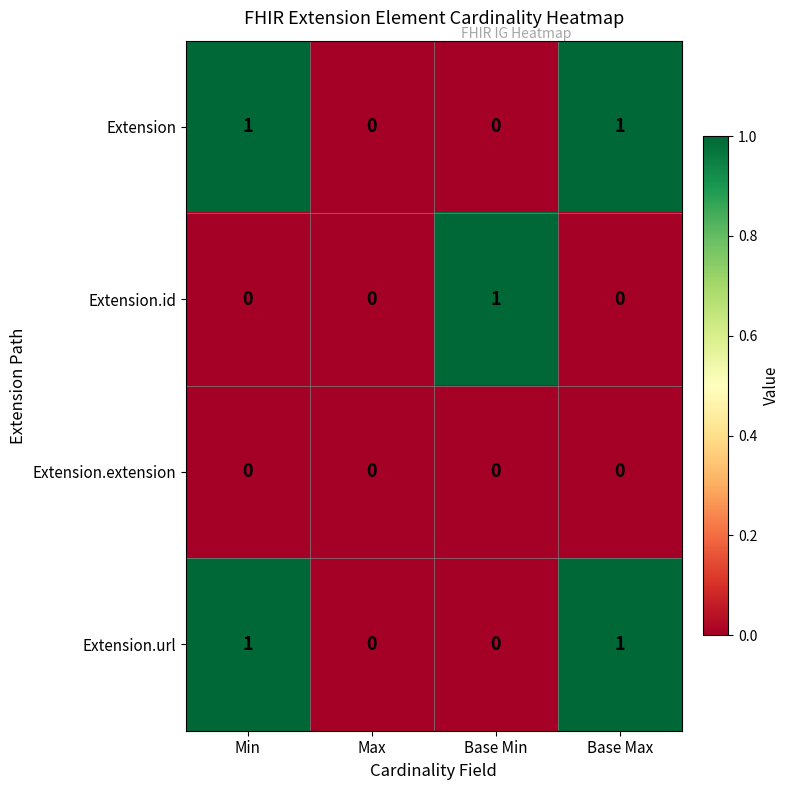

Between Max and Base Min, which series saw the biggest shift?

Extension.id